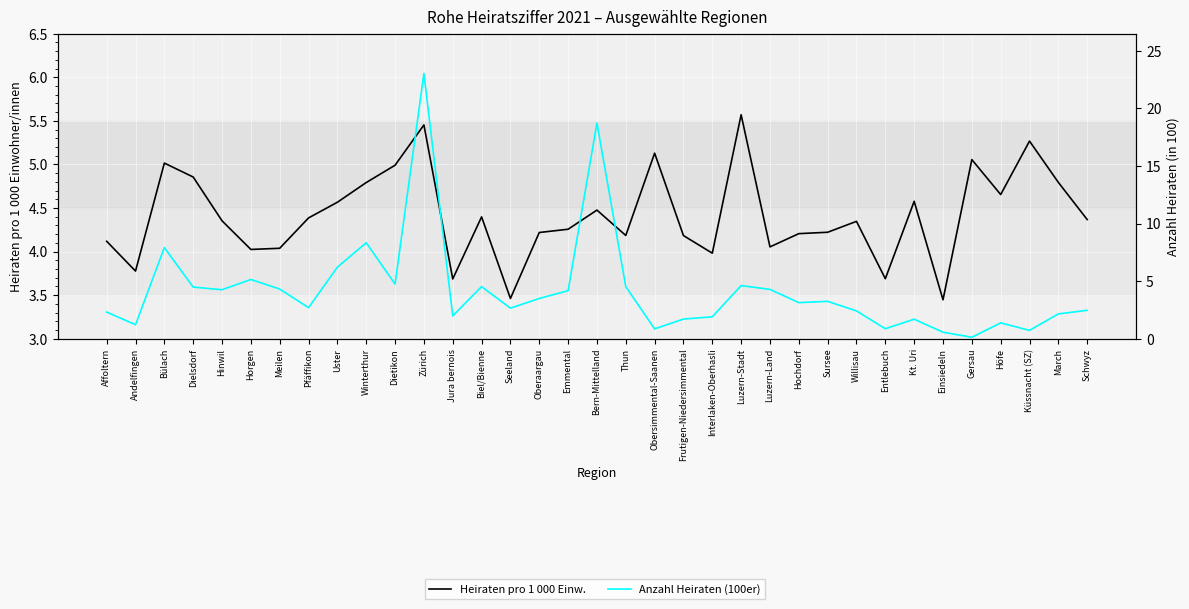

What is the label of the 21st point from the right?

Seeland